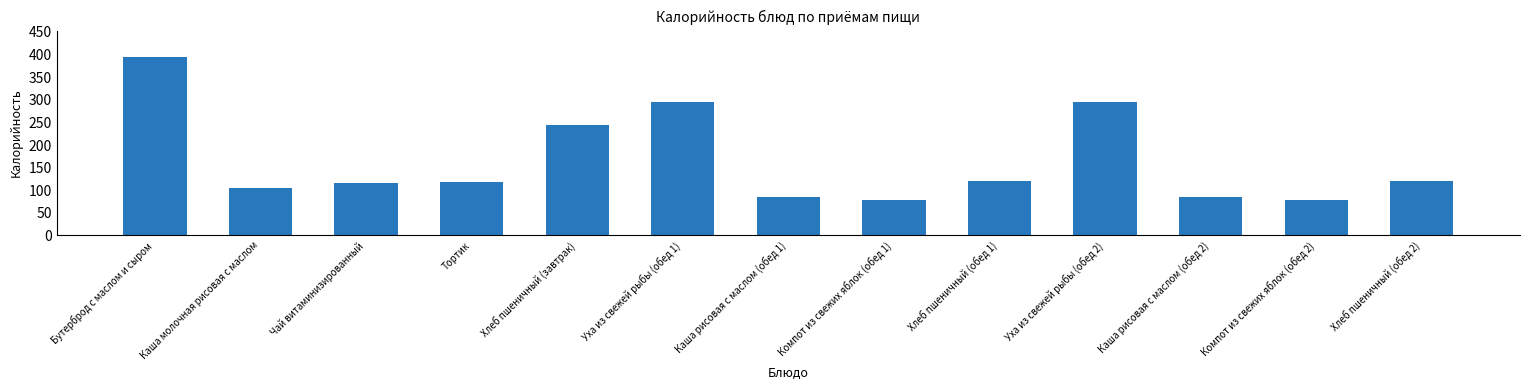

Count the number of categories in the chart.

13